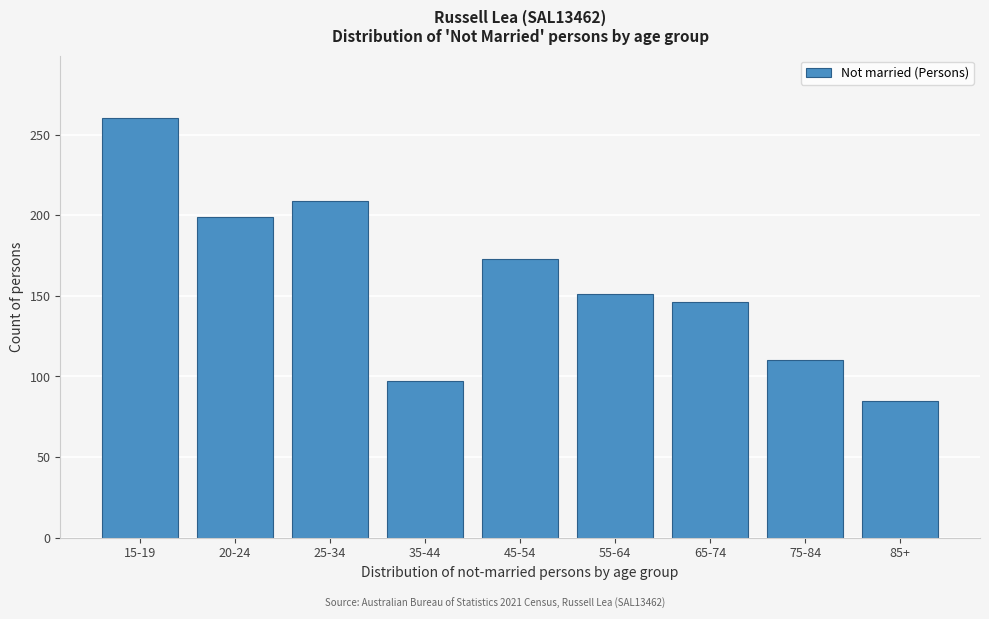

Reading left to right, transcribe all the data shown in this chart.

15-19=260	20-24=199	25-34=209	35-44=97	45-54=173	55-64=151	65-74=146	75-84=110	85+=85